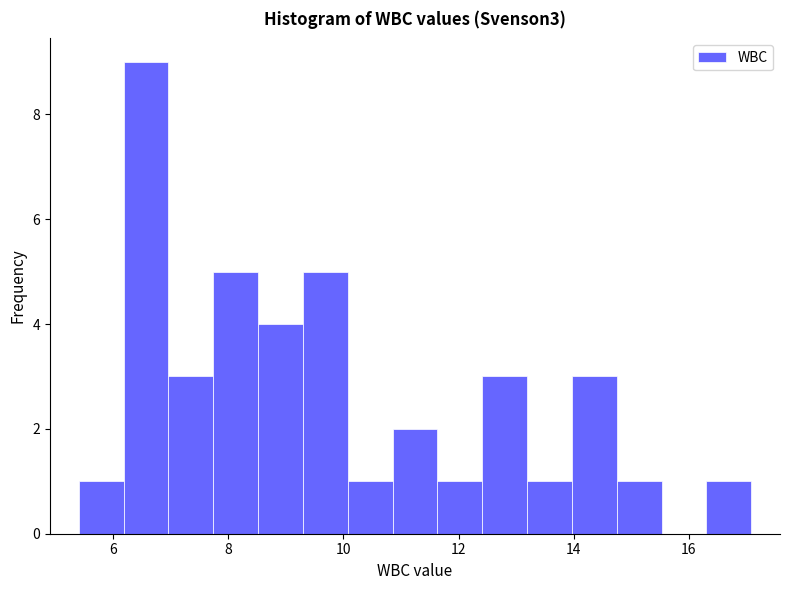

Around what value on the x-axis is the tallest bar? Give the approximate position of its centre, as read against the axis.

6.6